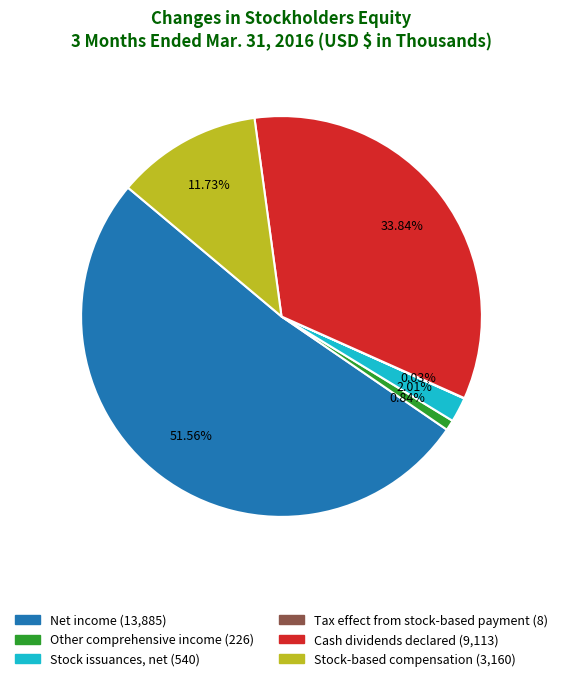

Which category has the biggest portion of the pie?

Net income